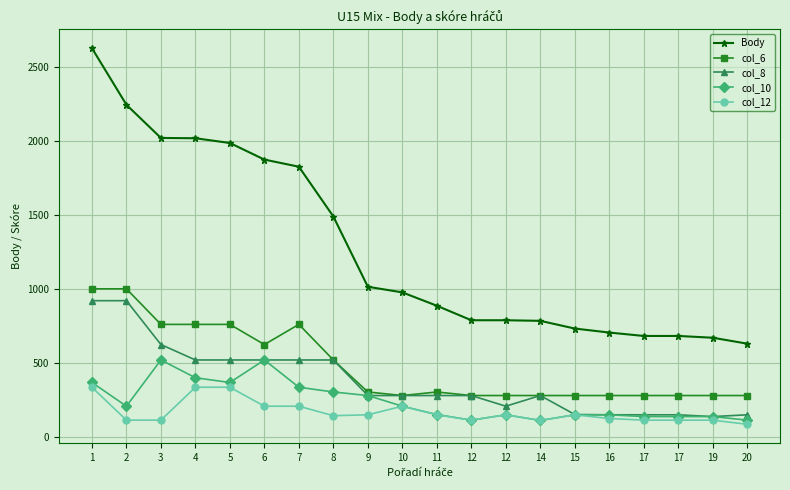

How many data points in col_6 are less than 304?

10